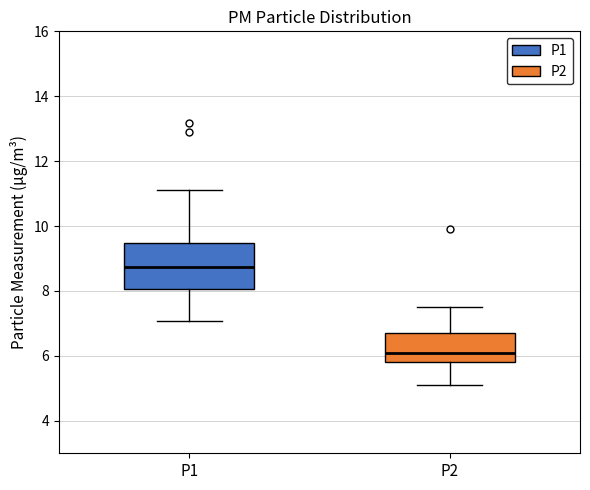

Comparing the boxes themselves (not the whiskers), which one is the tallest?

P1